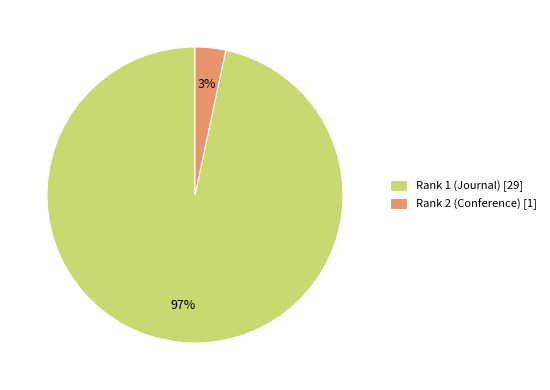

Combined, do Rank 1 (Journal) [29] and Rank 2 (Conference) [1] account for over 50%?

Yes